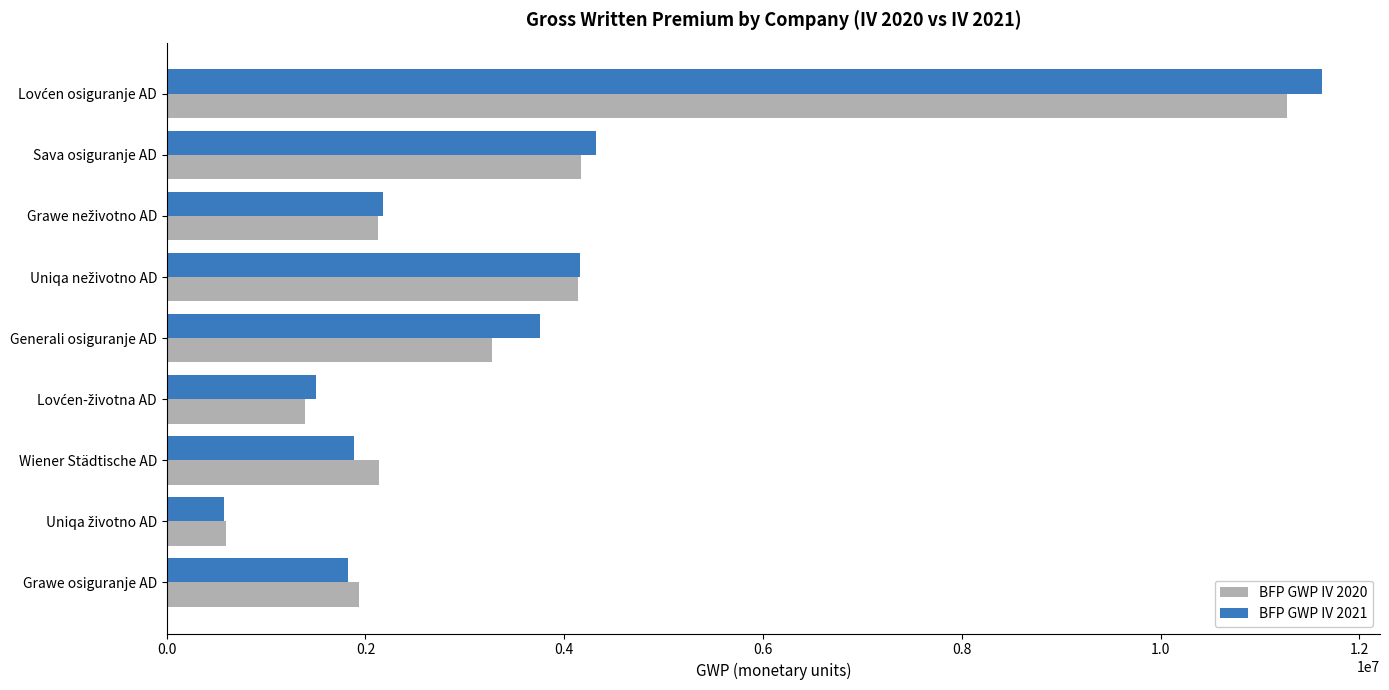

What is the total value across all series at Generali osiguranje AD?

7031481.5